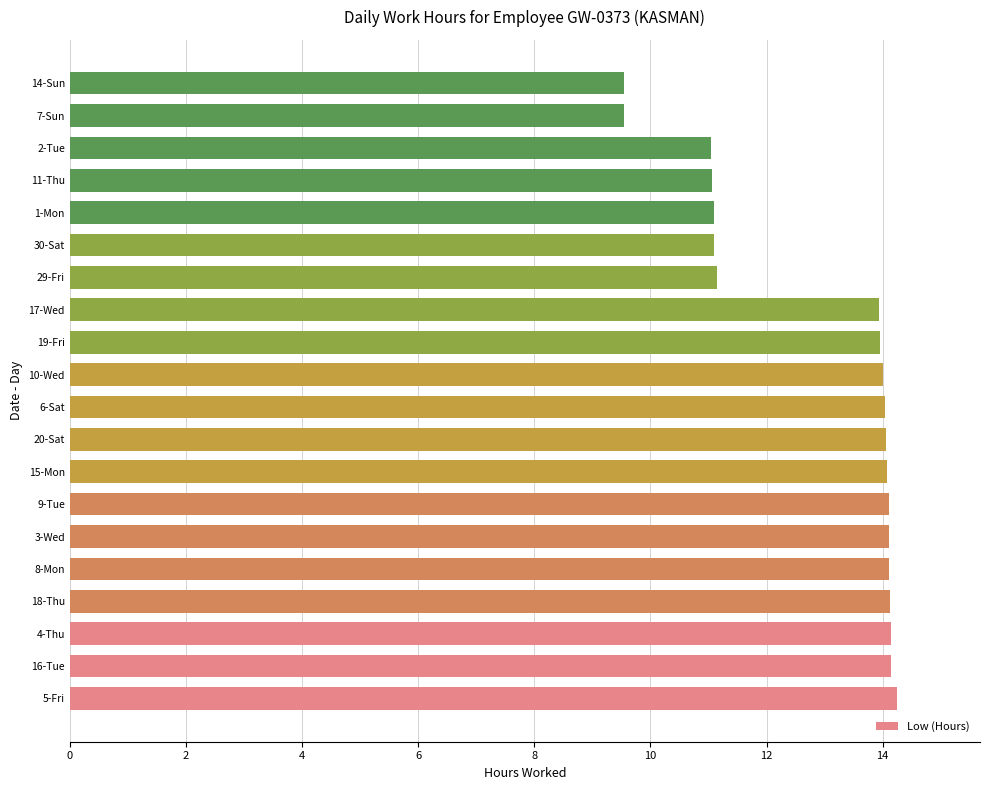

What is the average value?

12.9